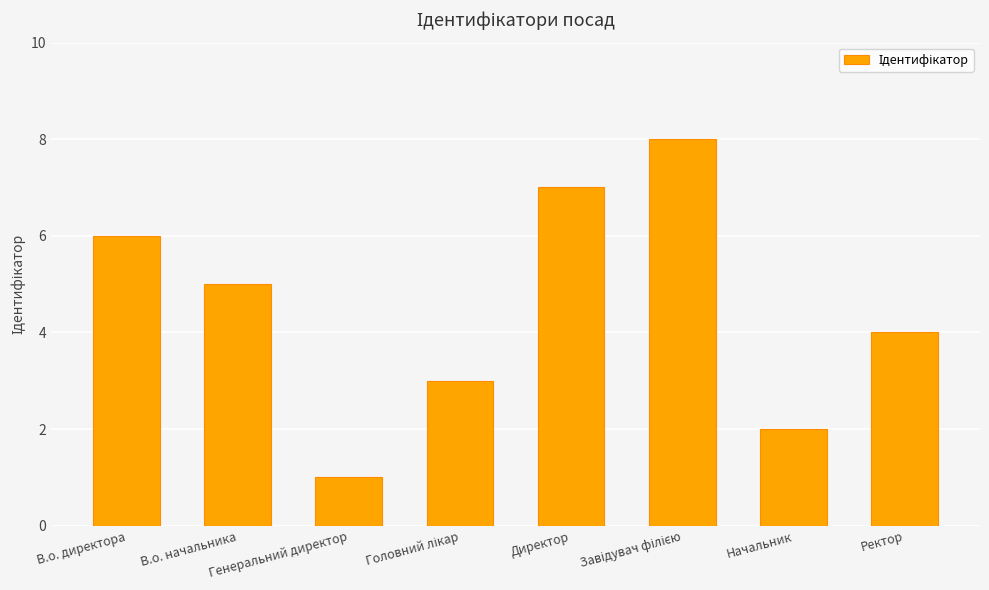

Does the chart contain stacked bars?

No